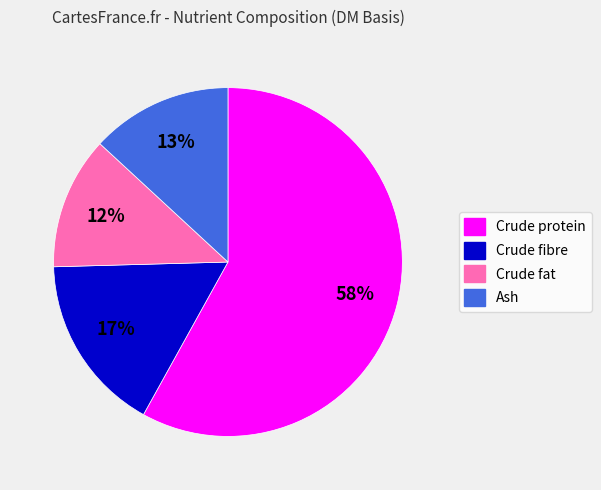

How many slices are in this pie chart?

4